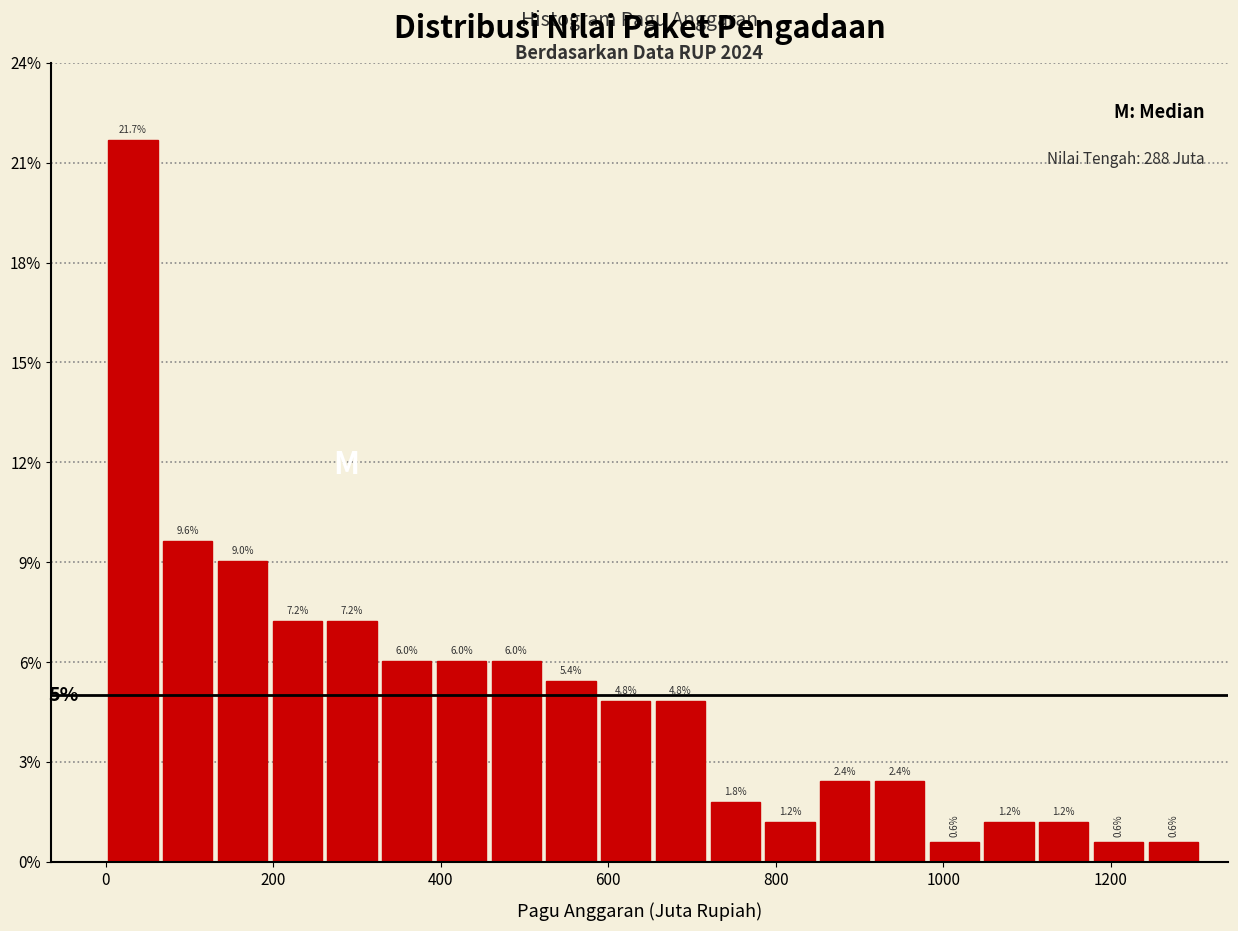

Around what value on the x-axis is the tallest bar? Give the approximate position of its centre, as read against the axis.

40